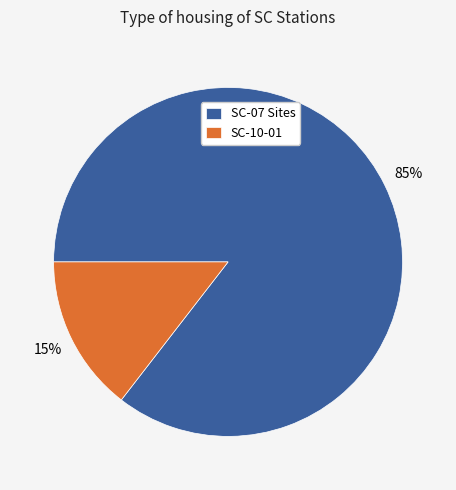

The SC-10-01 slice represents 15% of the pie. True or false?

True